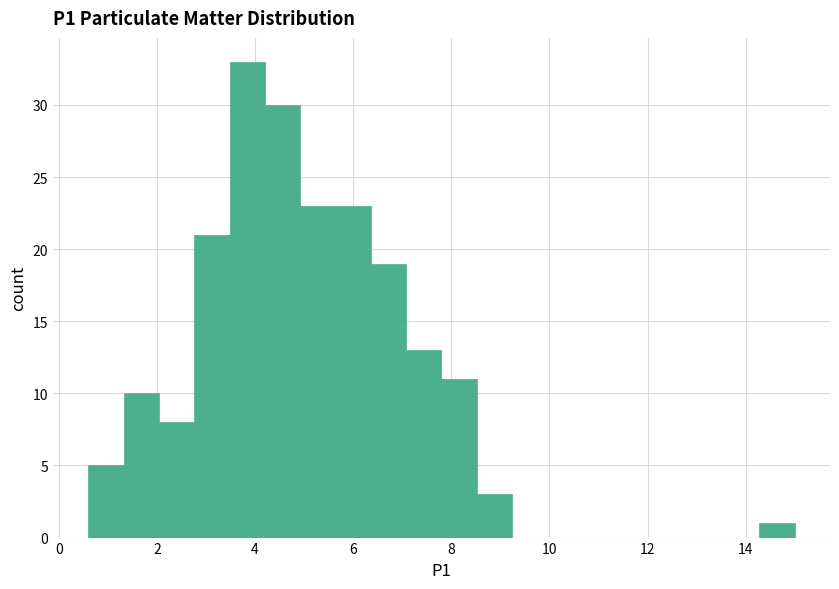

Around what value on the x-axis is the tallest bar? Give the approximate position of its centre, as read against the axis.

3.8